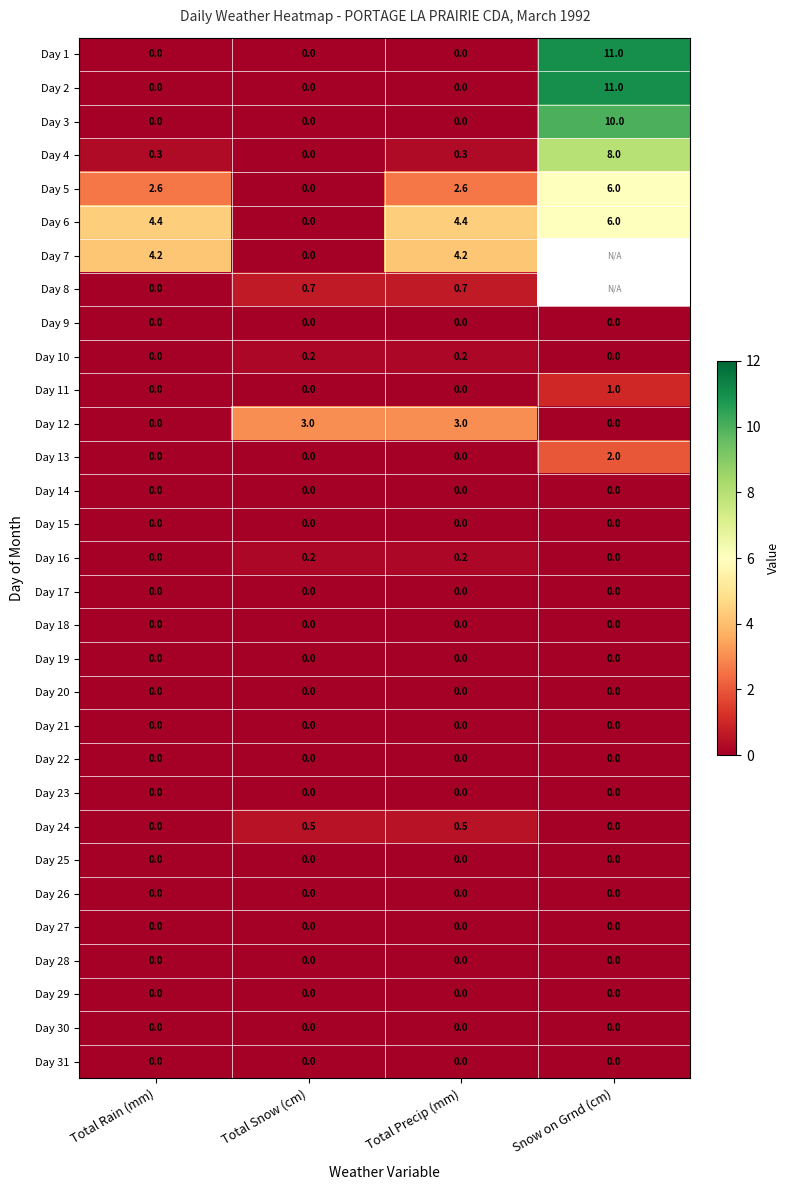

True or false: Day 6 has a value of 1.9 at Total Rain (mm).

False